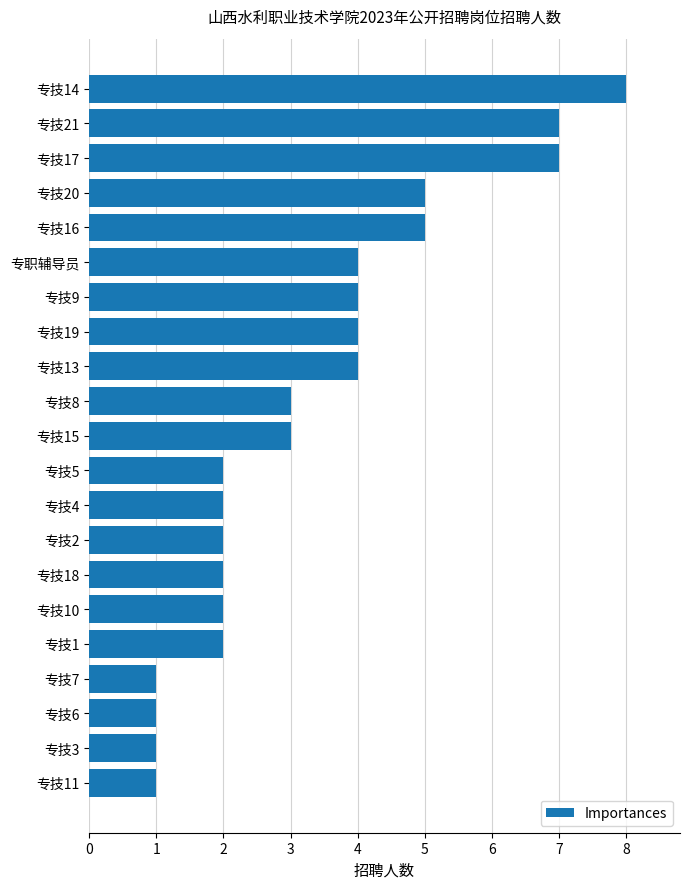

The value at 专技13 is 1. True or false?

False